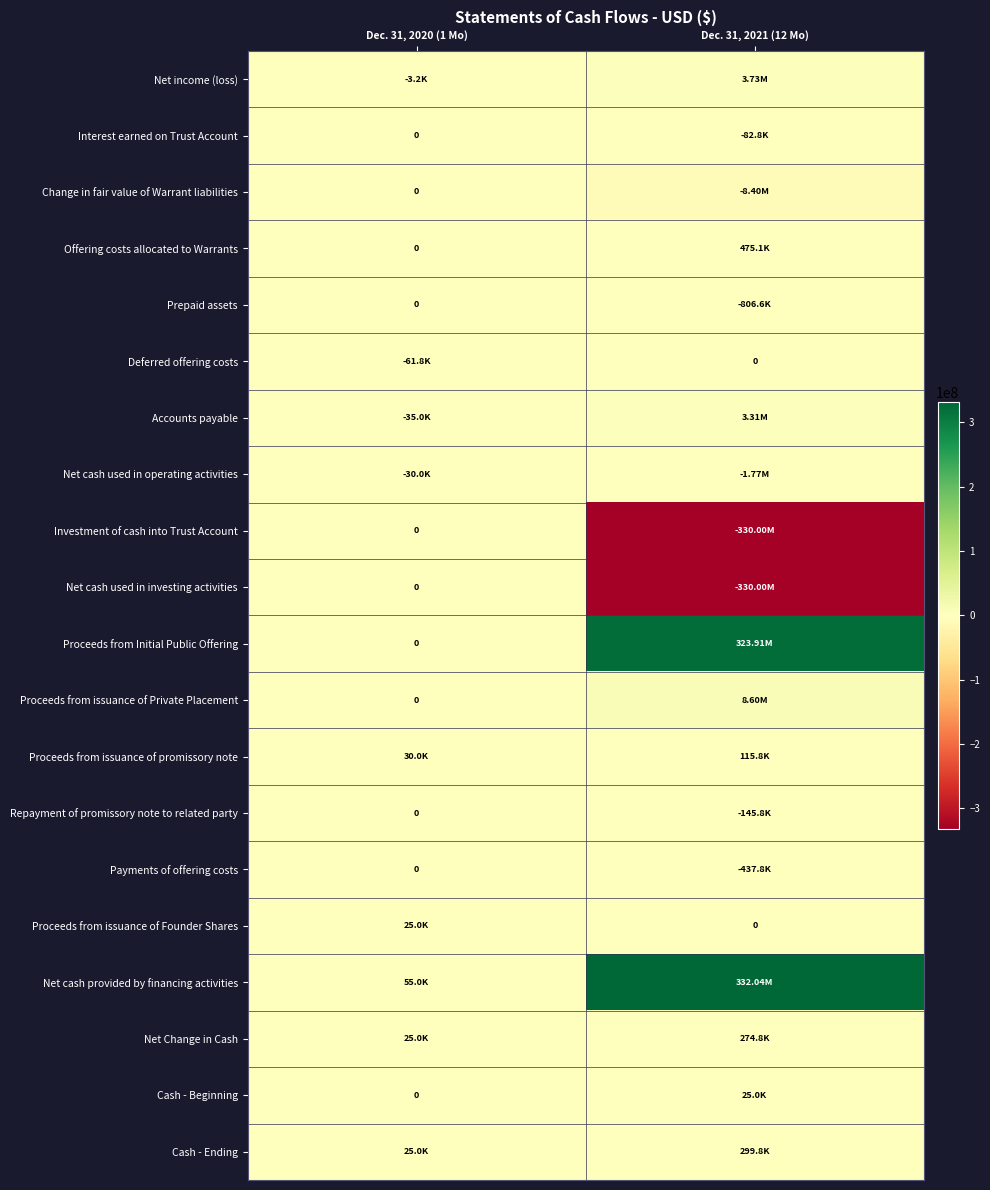

Which category has the lowest value in the Repayment of promissory note to related party series?

Dec. 31, 2021 (12 Mo)